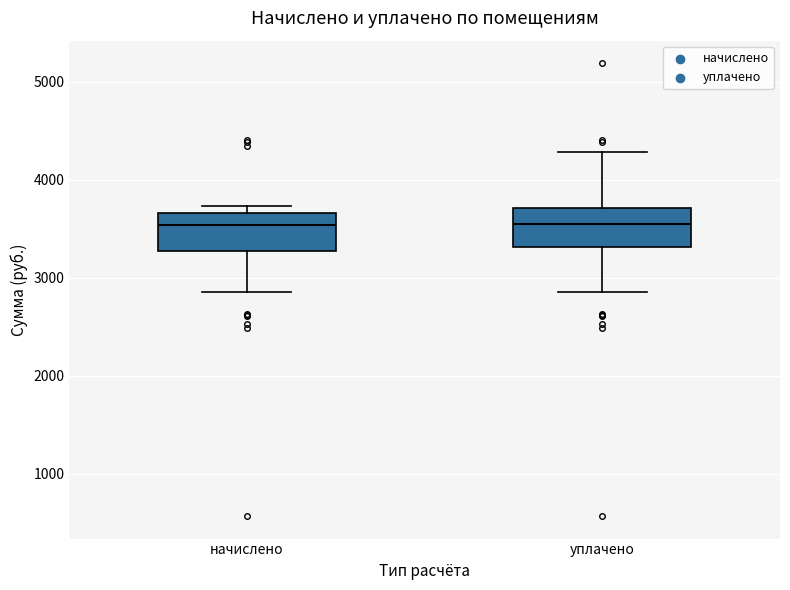

Reading left to right, read every box against the y-axis: the position of its median line, the range the box covers, and the ends of its whiskers. The values are not printed on the chart, so give them approximately, as read against the axis.

начислено: median 3500, box 3300 to 3700, whiskers 2900 to 3700 (just above the box's upper edge)
уплачено: median 3500, box 3300 to 3700, whiskers 2900 to 4300